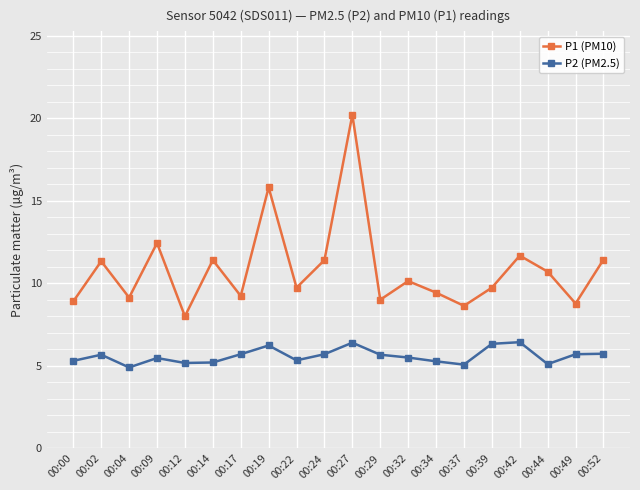

The P1 (PM10) series shows 11.4 at 00:52. True or false?

True